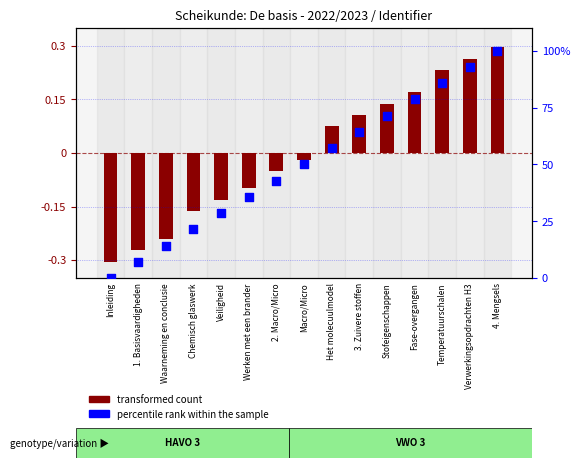

What is the change in value from Veiligheid to Stofeigenschappen?

+42.9